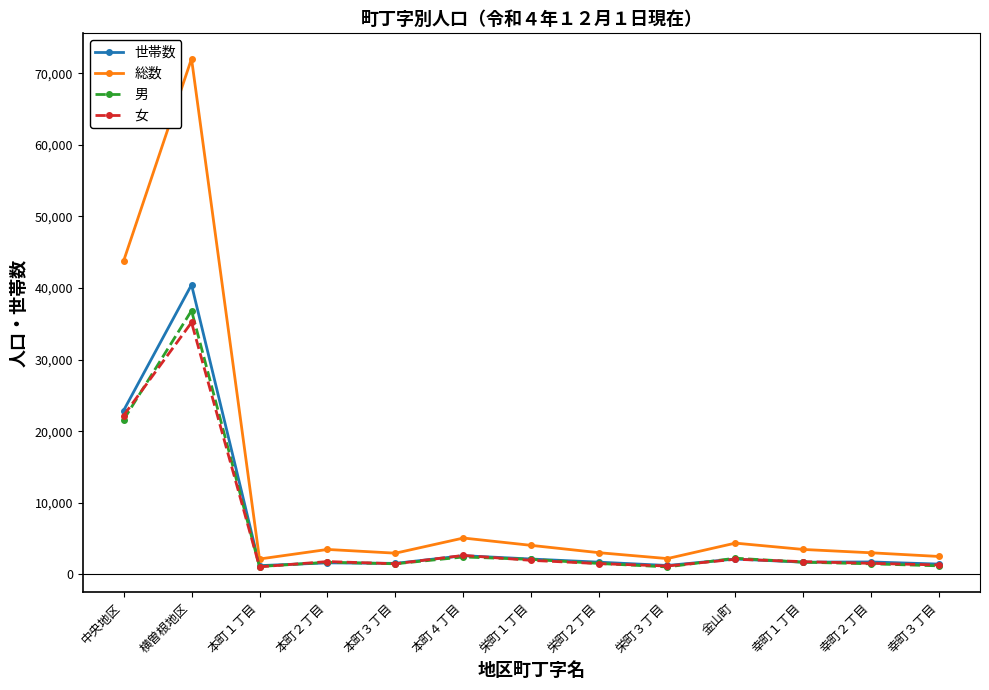

What is the maximum value shown in the chart?

72011